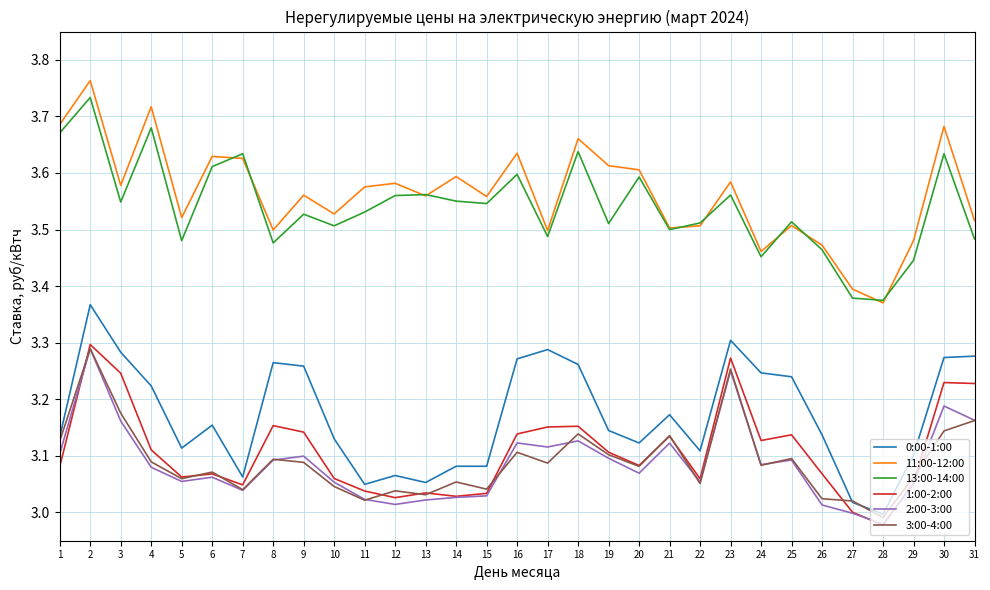

At which category does 11:00-12:00 reach its first local peak?

2